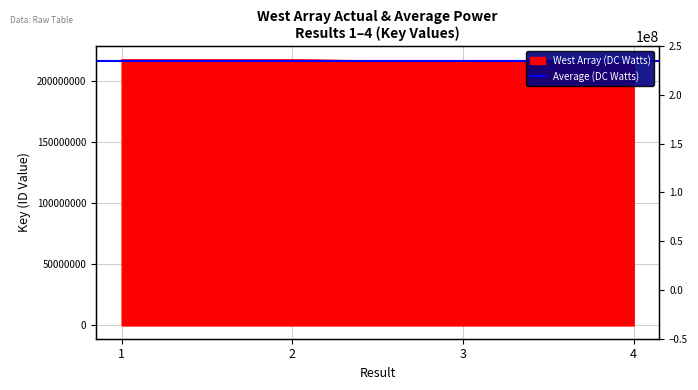

What is the value of the 1st point from the left?

217396862